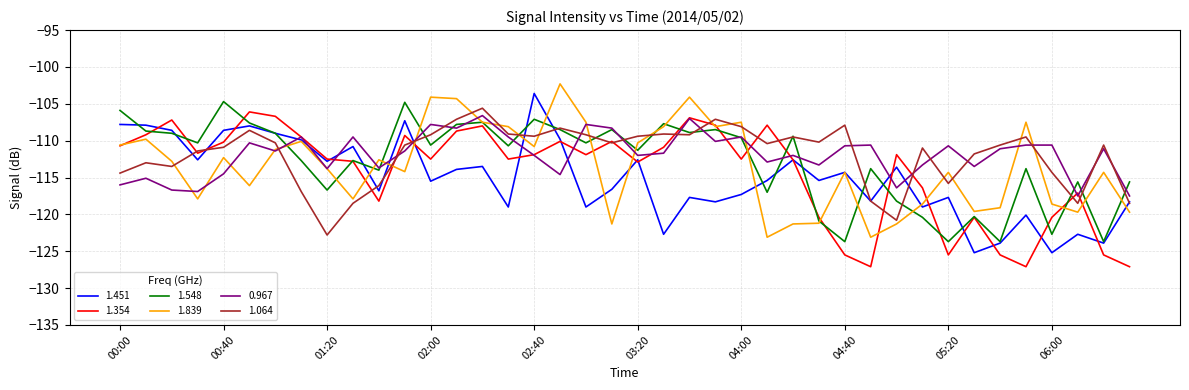

Which series ends up on top after the final intersection of 1.064 and 1.839?

1.064